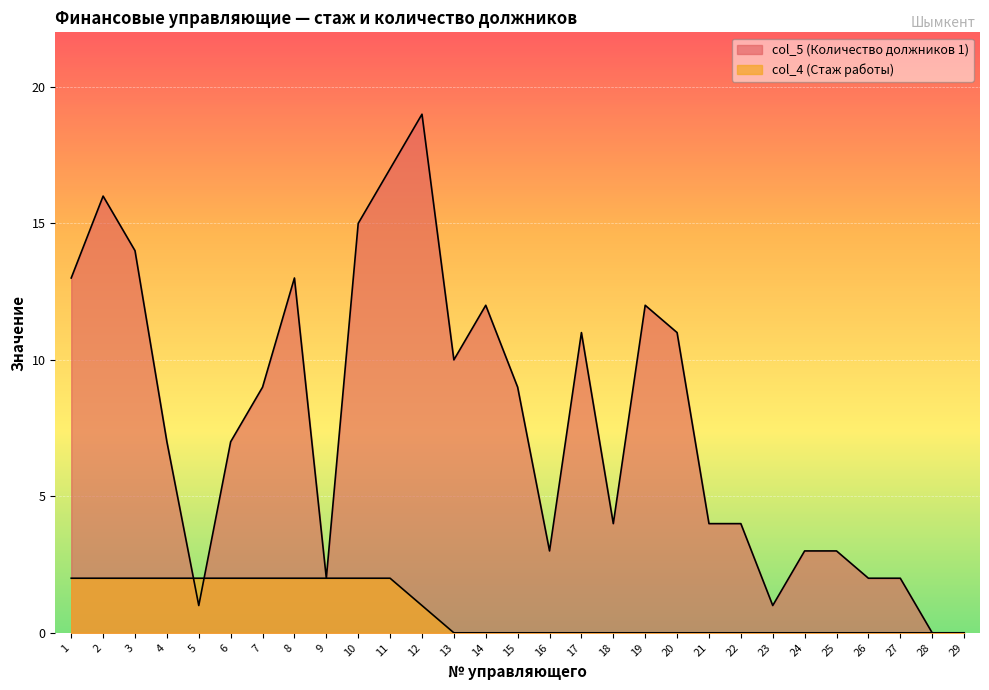

Reading left to right, extract all data points from this chart.

col_5 (Количество должников 1): 1=13	2=16	3=14	4=7	5=1	6=7	7=9	8=13	9=2	10=15	11=17	12=19	13=10	14=12	15=9	16=3	17=11	18=4	19=12	20=11	21=4	22=4	23=1	24=3	25=3	26=2	27=2	28=0	29=0
col_4 (Стаж работы): 1=2	2=2	3=2	4=2	5=2	6=2	7=2	8=2	9=2	10=2	11=2	12=1	13=0	14=0	15=0	16=0	17=0	18=0	19=0	20=0	21=0	22=0	23=0	24=0	25=0	26=0	27=0	28=0	29=0